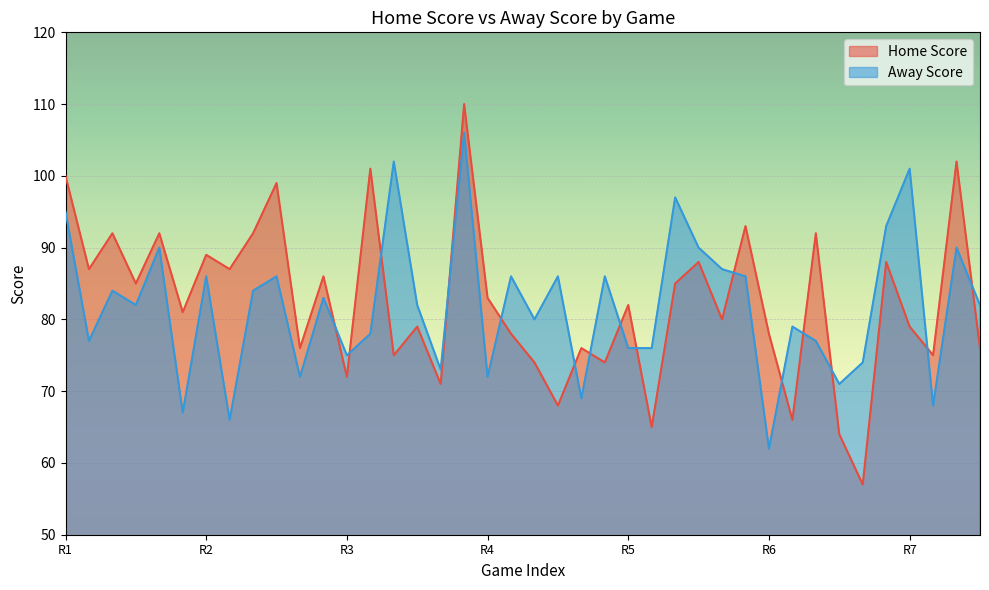

What is the difference between the maximum and minimum values in the Away Score series?

44